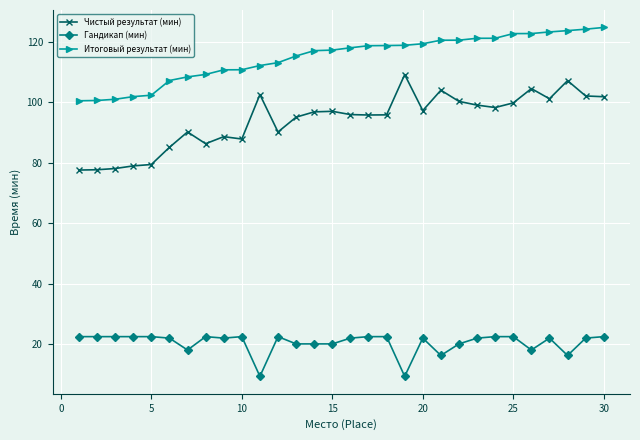

What is the smallest value displayed?

9.4